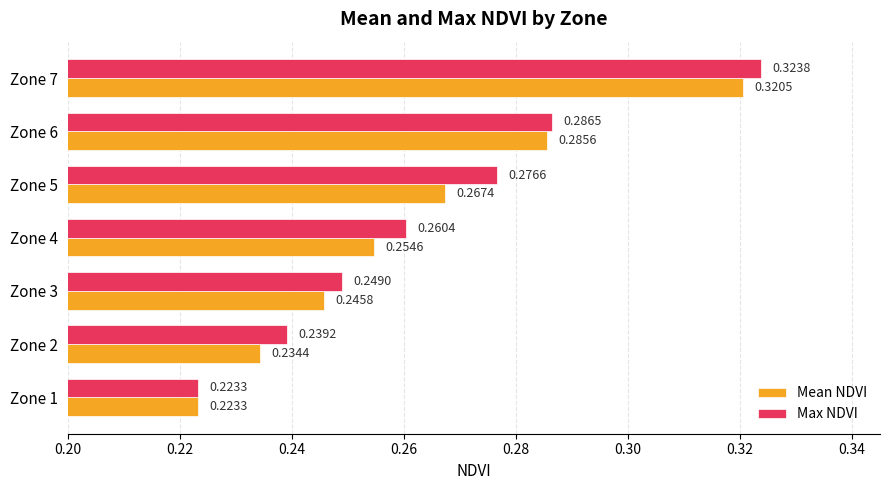

Rank the series by their average value, from lowest to highest.

Mean NDVI, Max NDVI